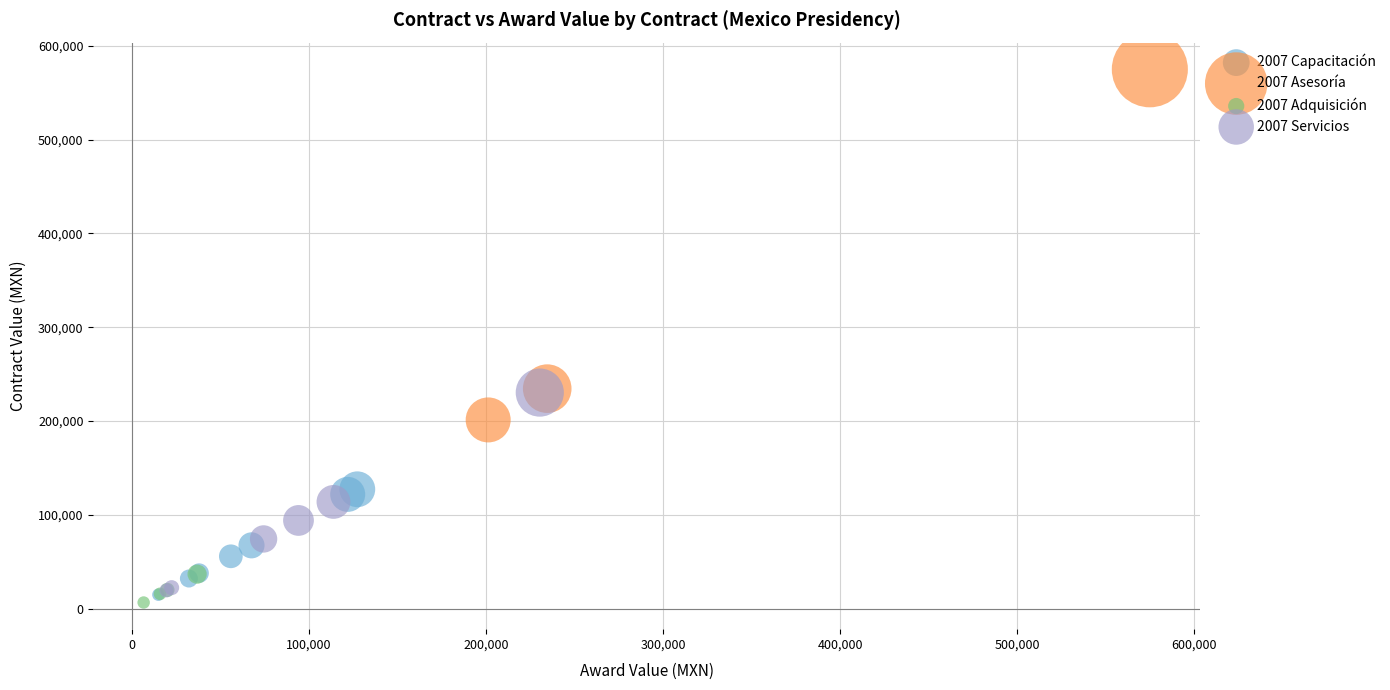

Which series reaches the maximum Y coordinate?

2007 Asesoría